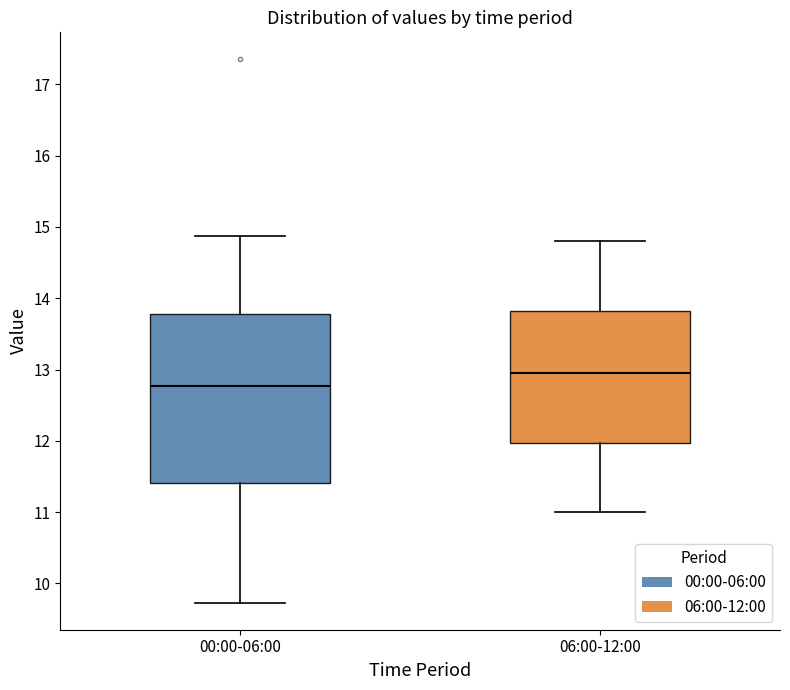

Comparing the boxes themselves (not the whiskers), which one is the tallest?

00:00-06:00